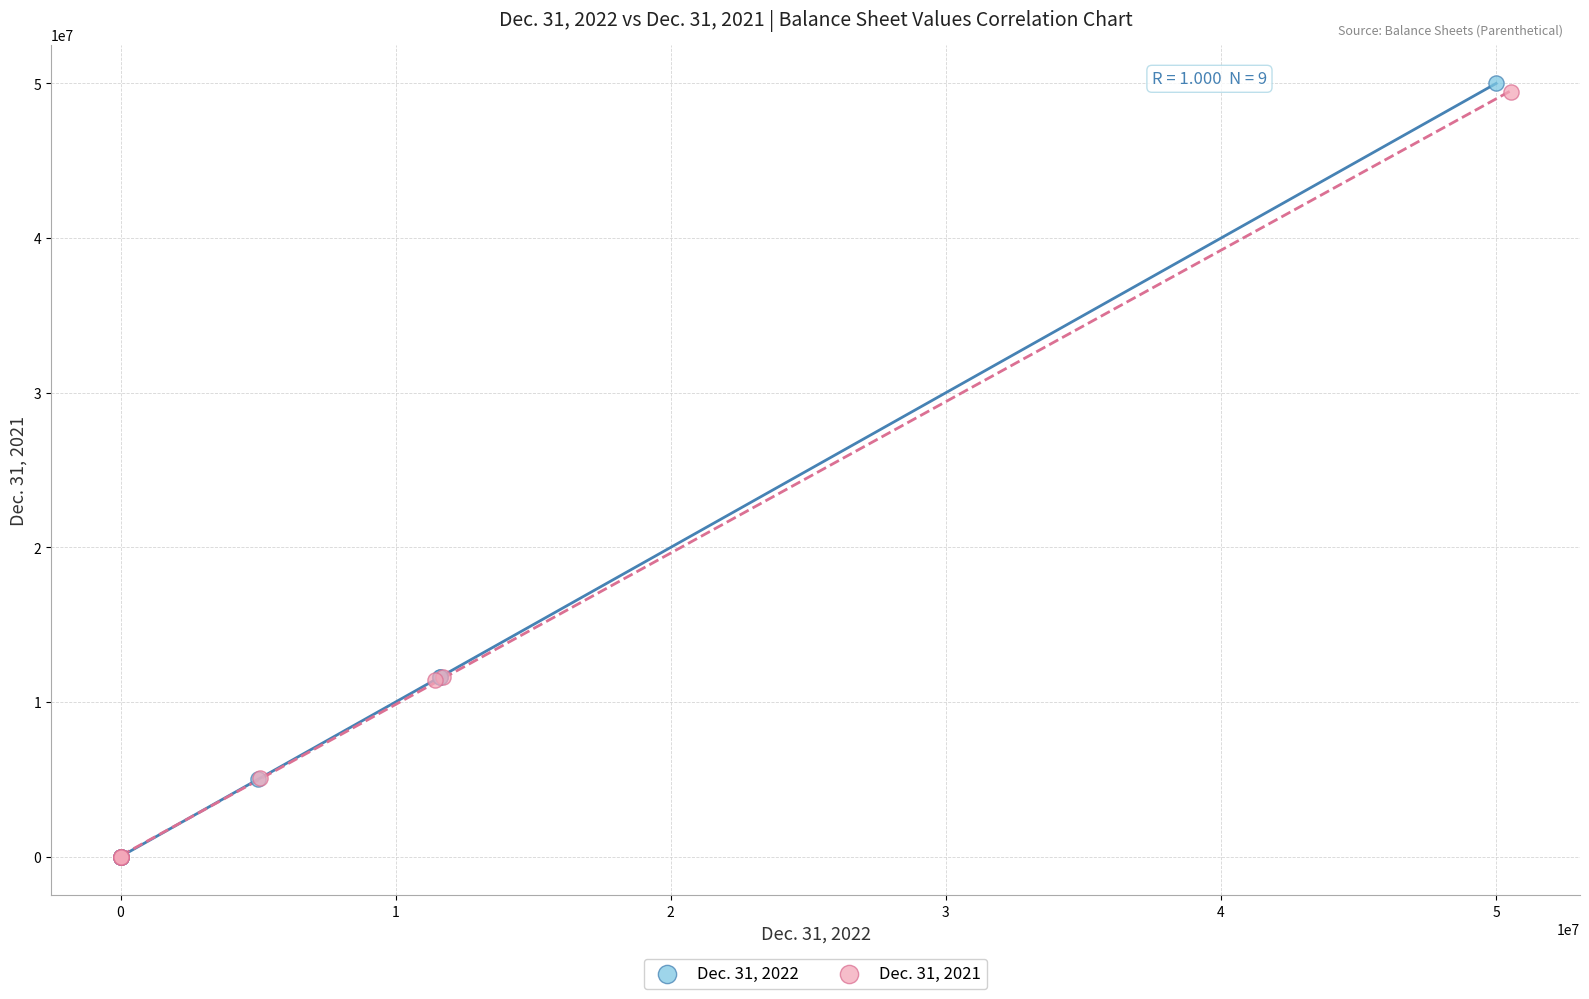

Which series has the largest Y range (max minus min)?

Dec. 31, 2022